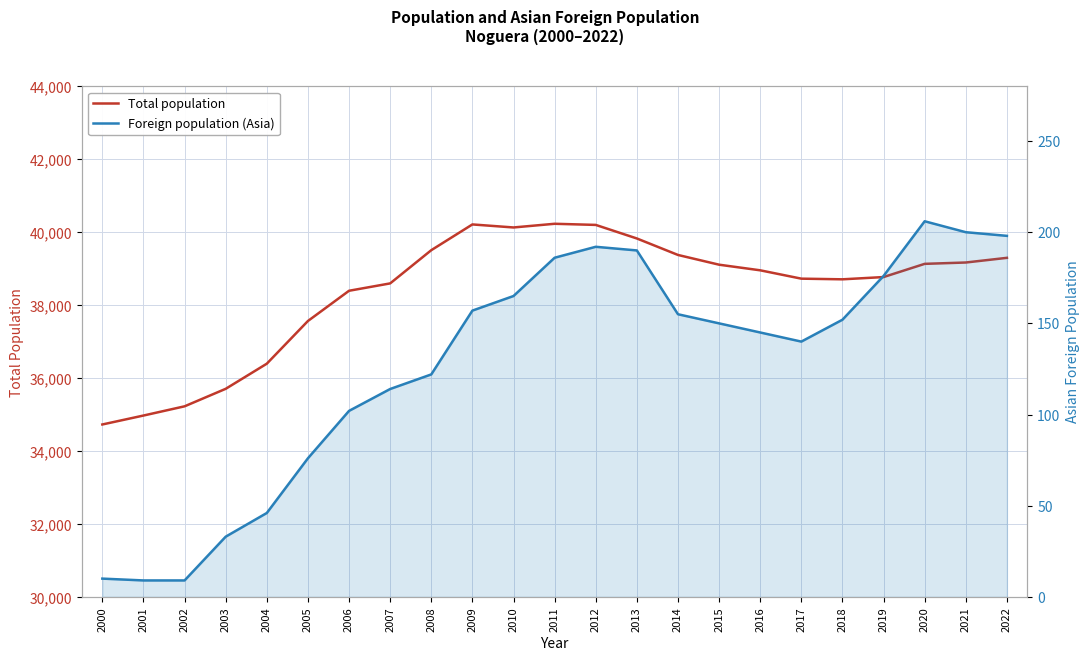

At which category does Foreign population (Asia) reach its first local peak?

2012